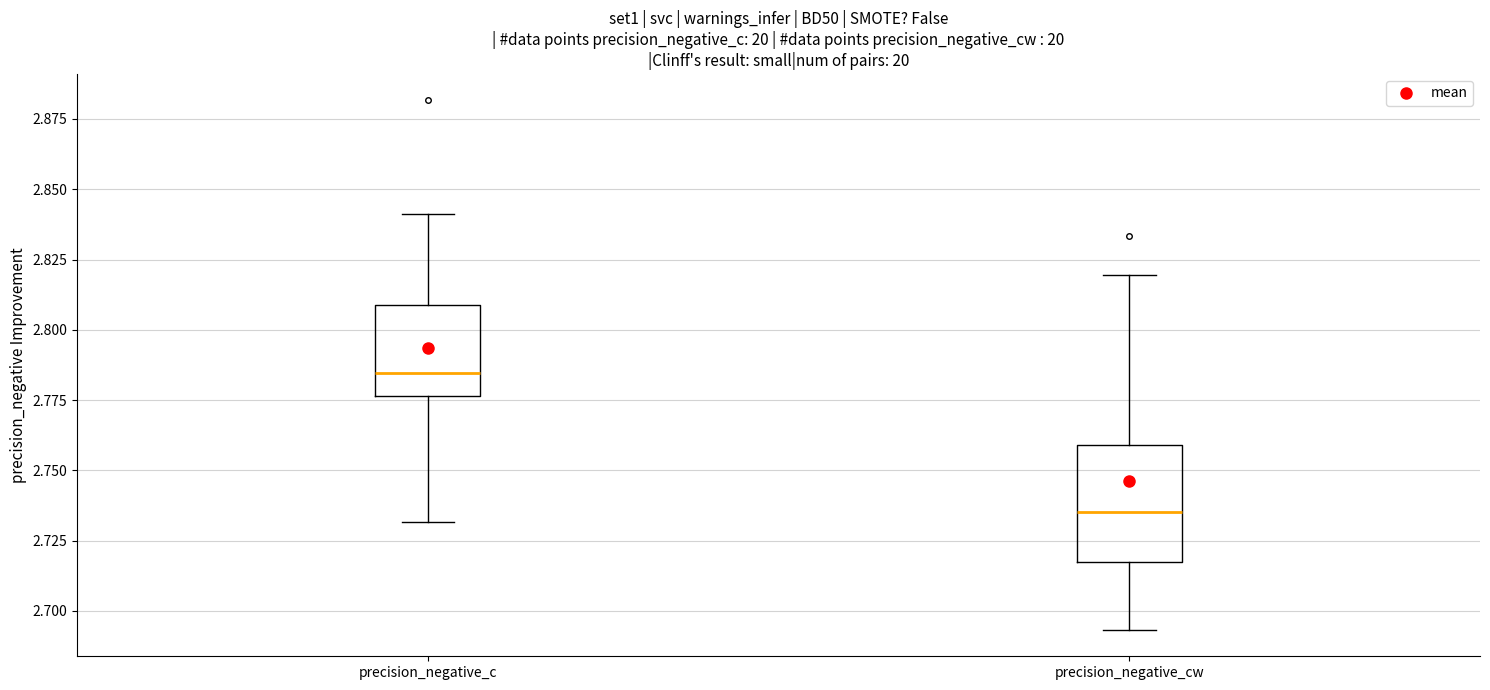

Reading left to right, transcribe this box plot: for each box, give where its median line is, the range the box spans, and where its two whiskers end, as read against the y-axis. The values are not printed on the chart, so give them approximately, as read against the axis.

precision_negative_c: median 2.785, box 2.775 to 2.810, whiskers 2.730 to 2.840
precision_negative_cw: median 2.735, box 2.715 to 2.760, whiskers 2.695 to 2.820